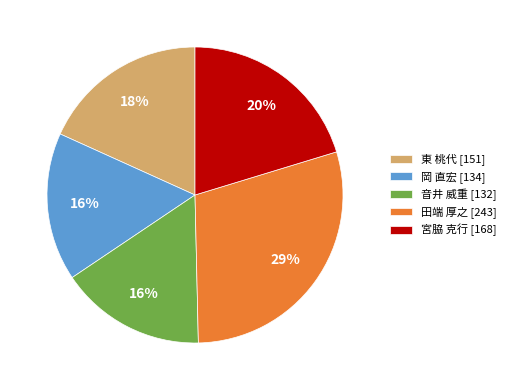

Between 東 桃代 and 宮脇 克行, which is larger?

宮脇 克行